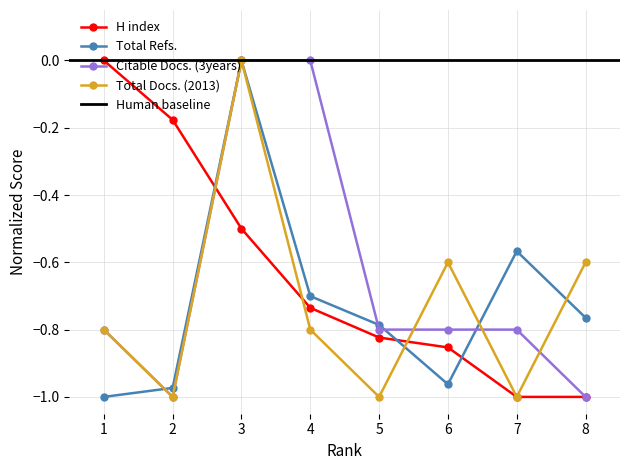

At which category does Total Refs. reach its first local peak?

3